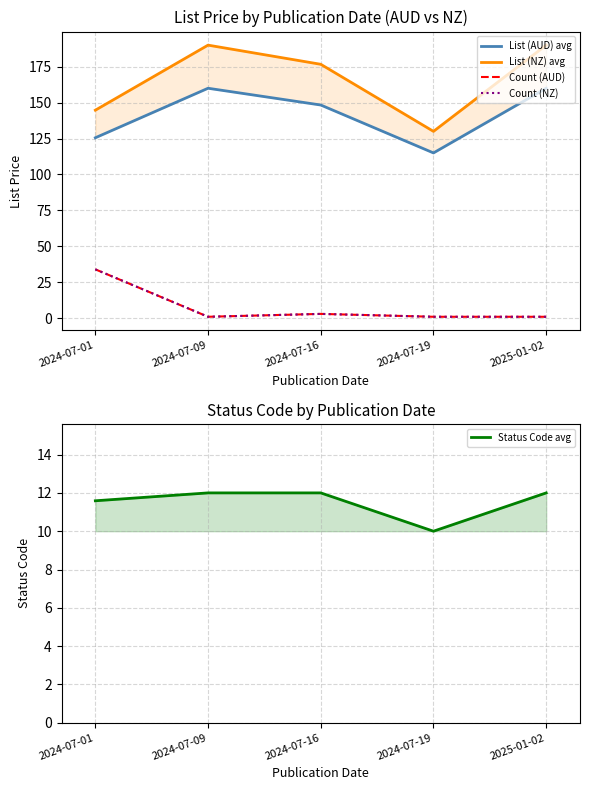

Which has a higher value, 2024-07-09 or 2024-07-16?

2024-07-09